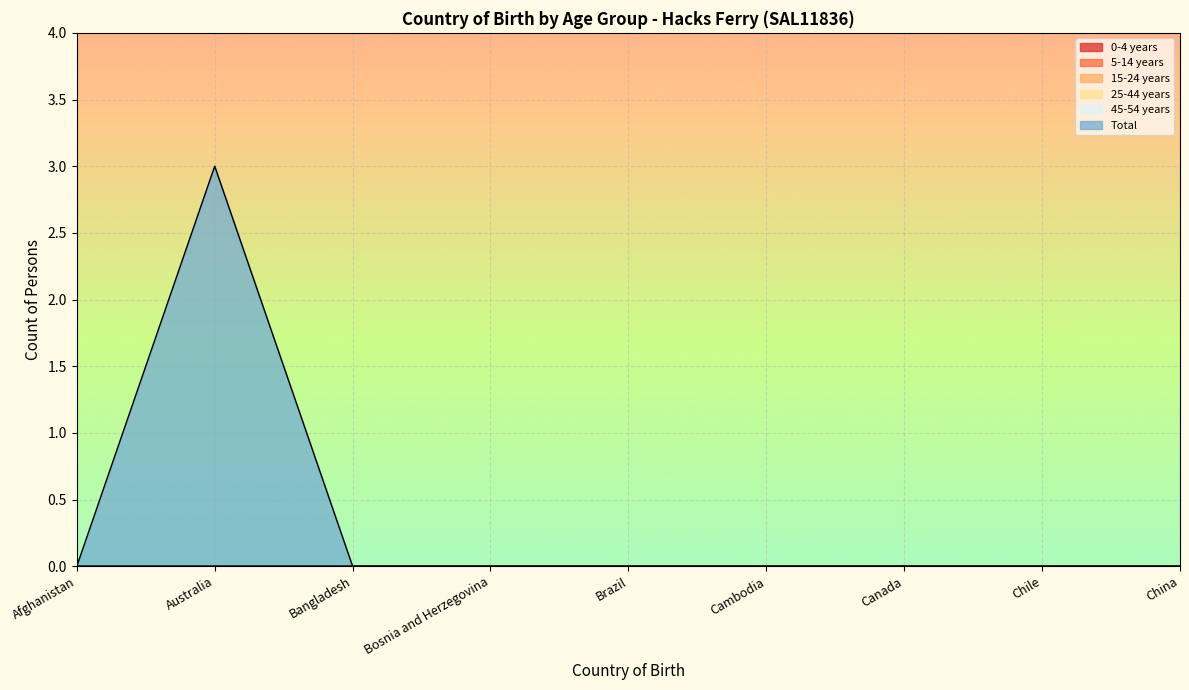

True or false: 25-44 years and 0-4 years cross at least once.

False